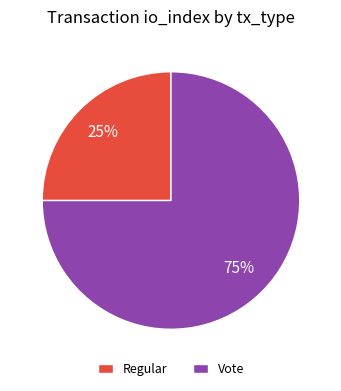

How many slices are in this pie chart?

2